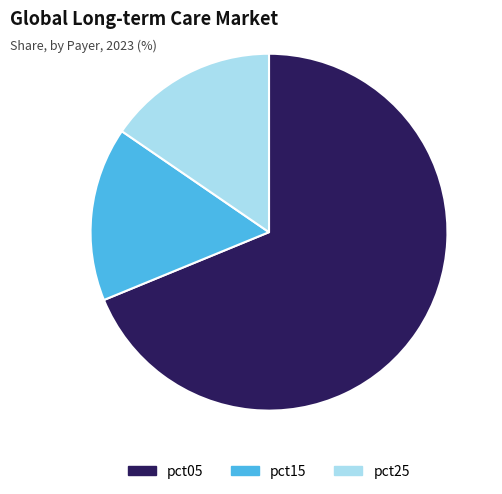

Approximately how many times larger is the value at pct25 compared to pct15?

1.0